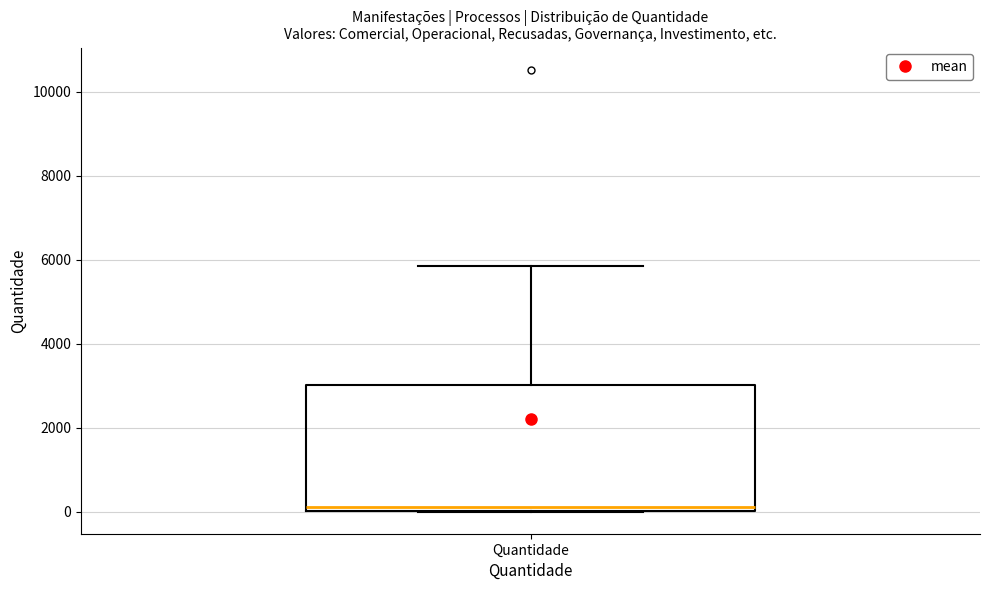

Where is the upper edge of the box for Quantidade on the y-axis? The values are not printed on the chart, so give them approximately, as read against the axis.

3000